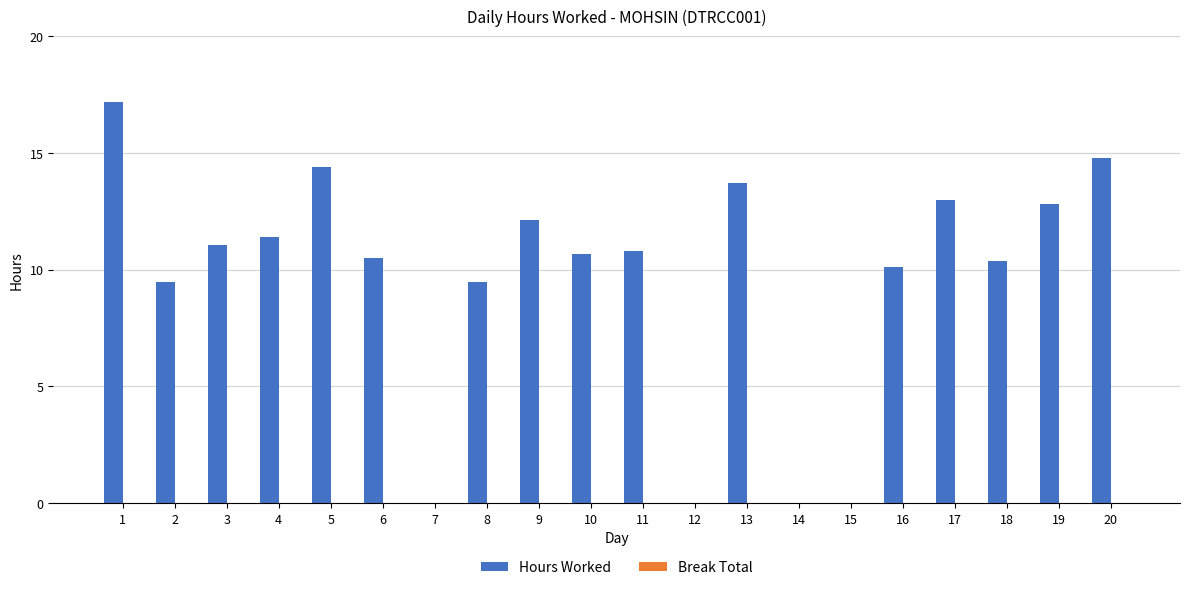

What is the change in value from 8 to 13?

+4.2